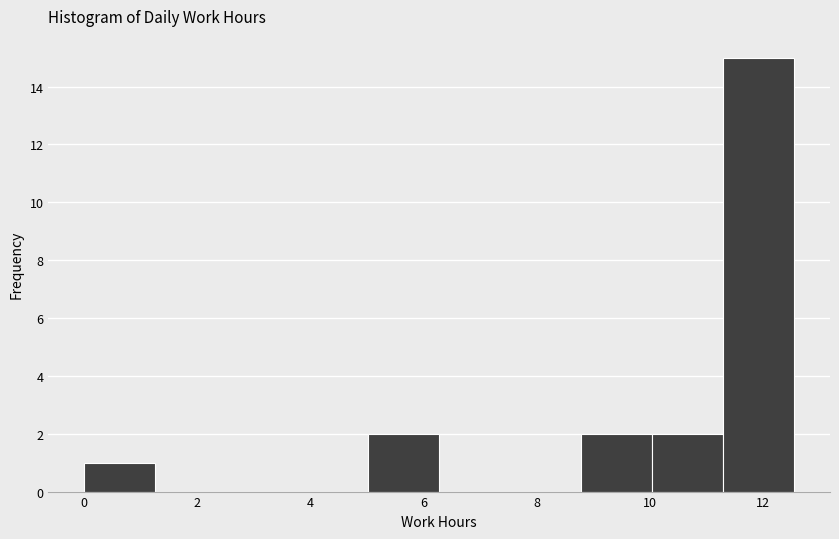

Reading left to right, list every bar in this chart as the range it spans on the x-axis followed by its height. Neither the bar edges nor the heights are printed on the chart, so give them approximately, as read against the axes.

0.0 to 1.2: 1
1.2 to 2.6: 0
2.6 to 3.8: 0
3.8 to 5.0: 0
5.0 to 6.2: 2
6.2 to 7.6: 0
7.6 to 8.8: 0
8.8 to 10.0: 2
10.0 to 11.2: 2
11.2 to 12.6: 15